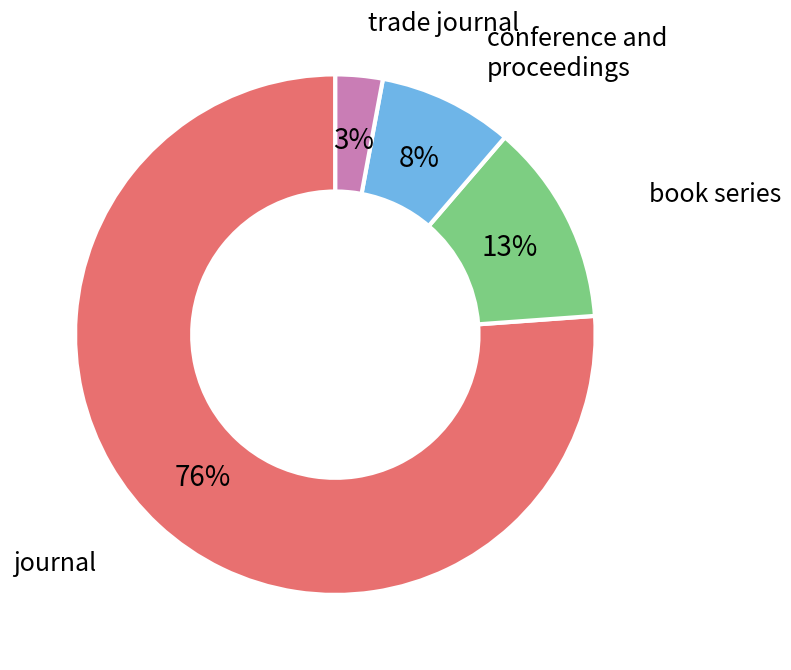

Is there any slice that represents more than half of the pie?

Yes